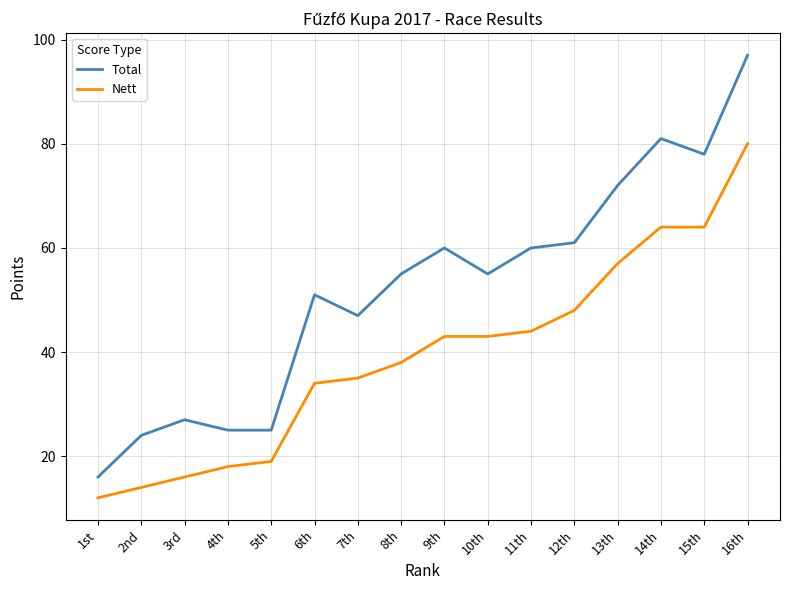

True or false: Total and Nett intersect in this chart.

False